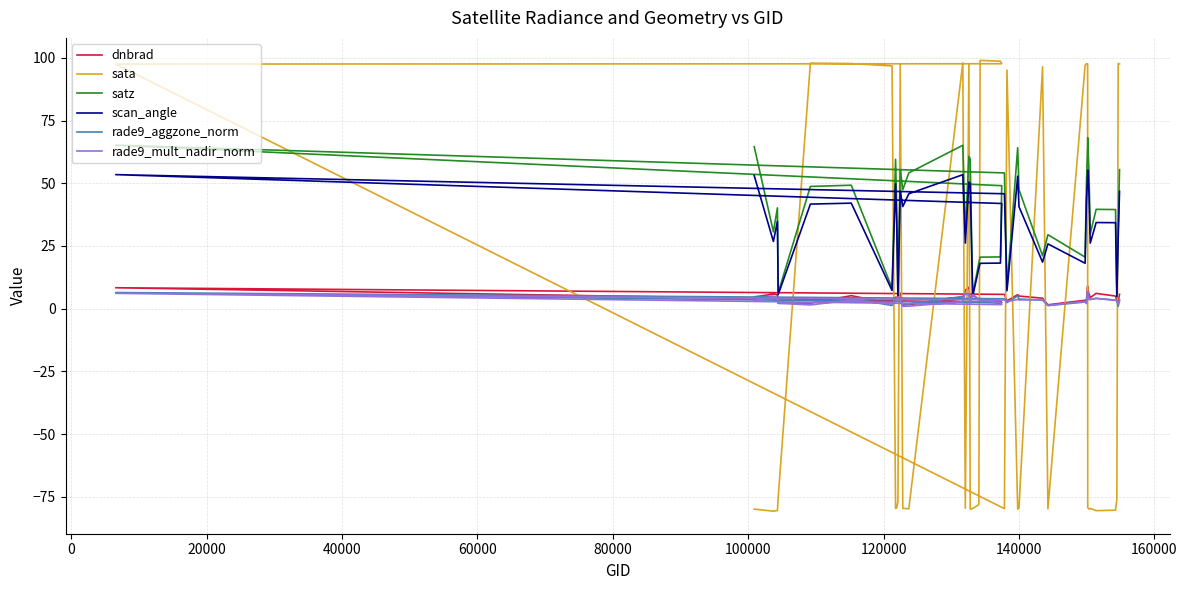

What is the difference between the maximum and minimum values in the rade9_aggzone_norm series?

5.7